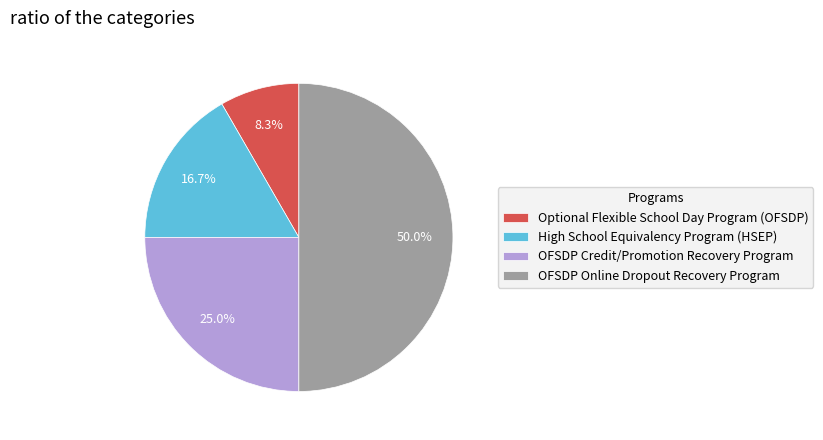

The OFSDP Credit/Promotion Recovery Program slice represents 17% of the pie. True or false?

False